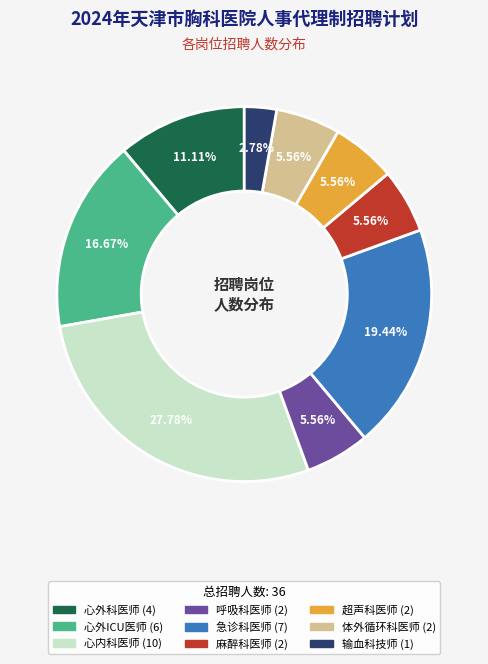

How many slices are in this pie chart?

9